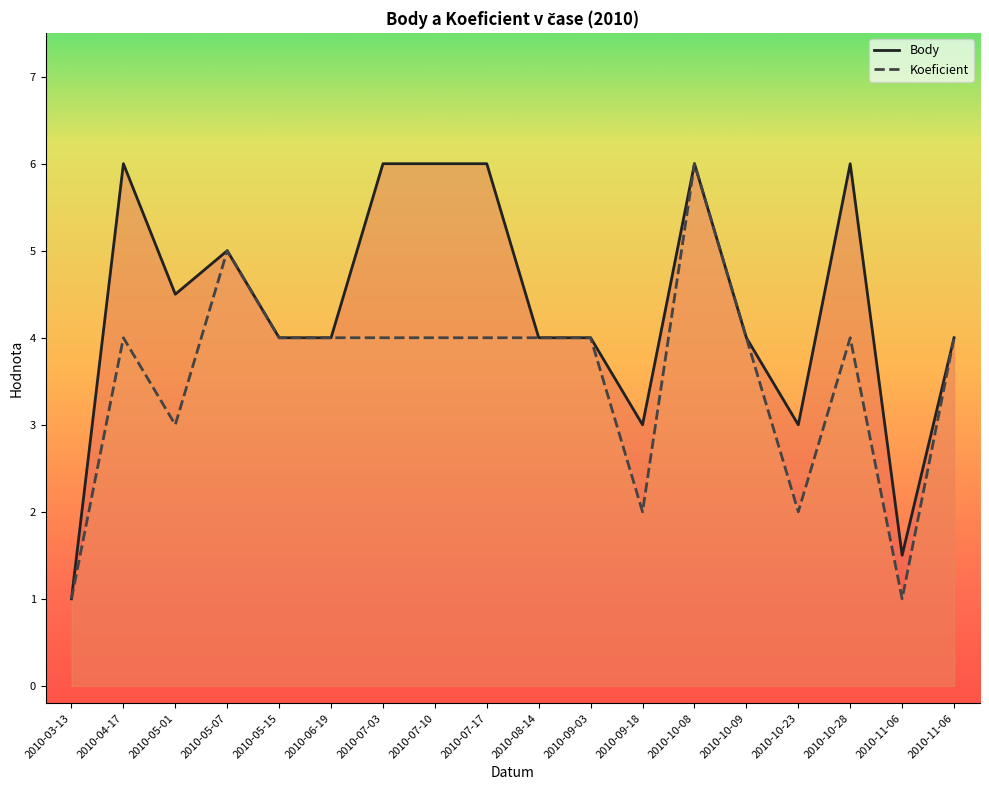

True or false: Koeficient and Body intersect in this chart.

False